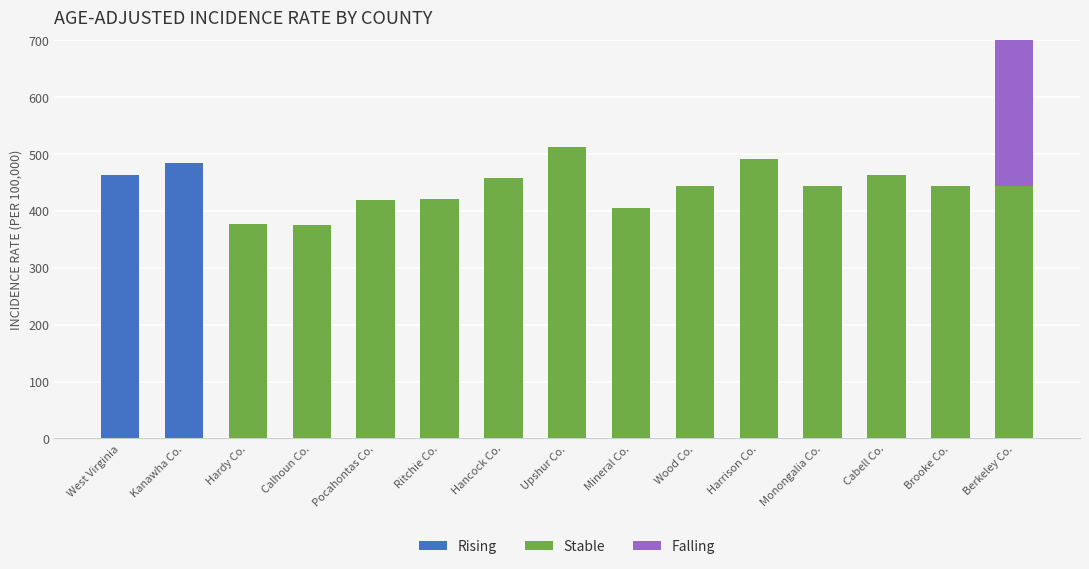

Reading left to right, what are all the values shown in this chart?

Rising: 463.1	484.5	0.0	0.0	0.0	0.0	0.0	0.0	0.0	0.0	0.0	0.0	0.0	0.0	0.0
Stable: 0.0	0.0	376.0	375.7	419.6	420.4	457.0	512.8	404.7	443.9	491.4	443.4	462.5	443.3	444.3
Falling: 0.0	0.0	0.0	0.0	0.0	0.0	0.0	0.0	0.0	0.0	0.0	0.0	0.0	0.0	266.1